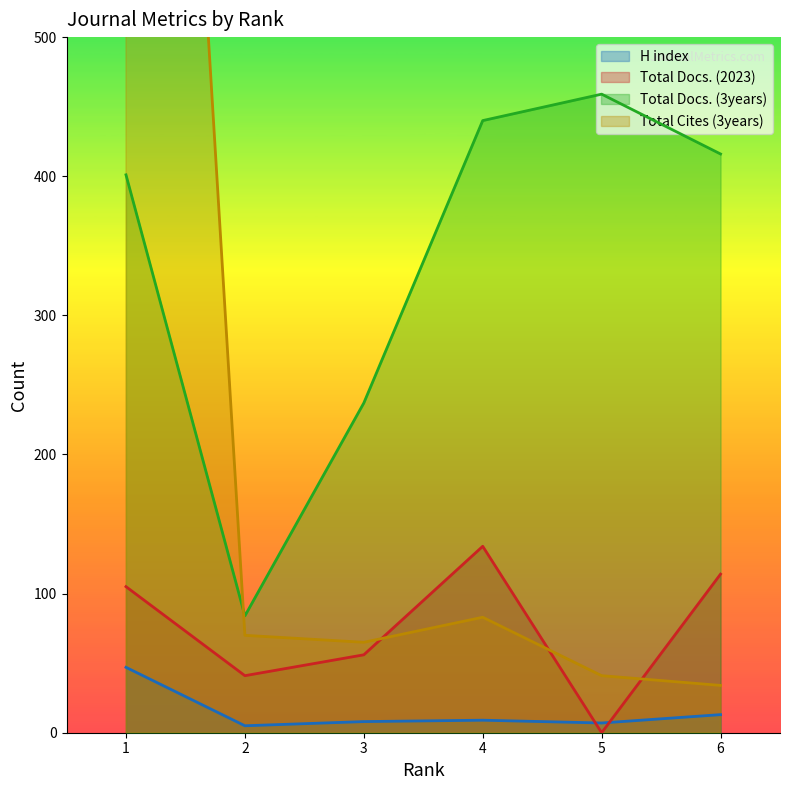

What is the maximum value shown in the chart?

1470